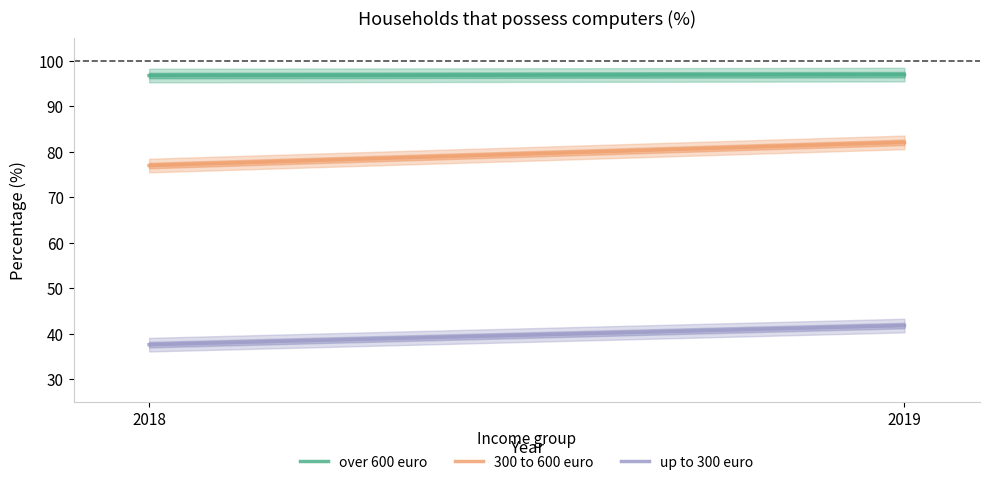

How many lines are shown in the chart?

3